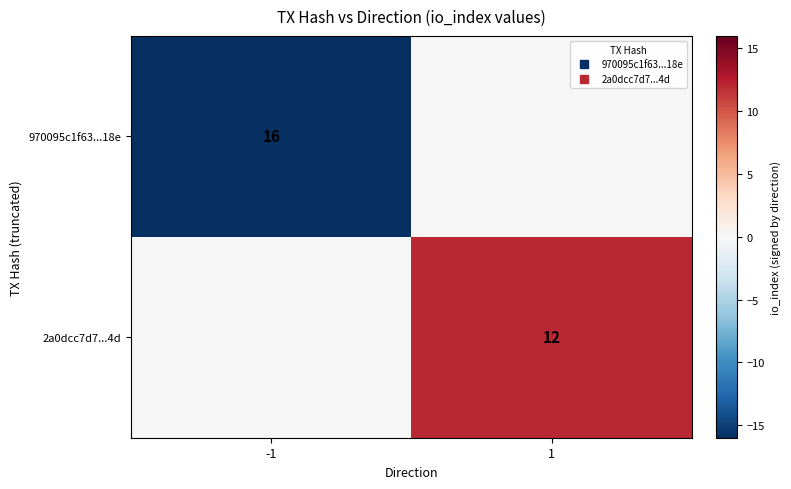

How many series are shown in this chart?

2